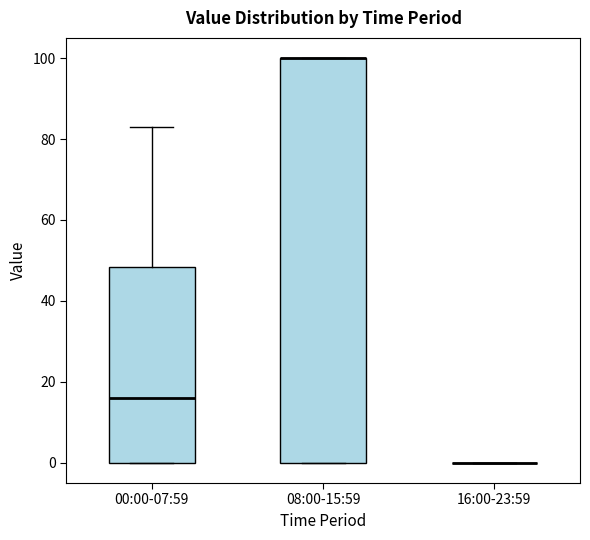

Reading left to right, read every box against the y-axis: the position of its median line, the range the box covers, and the ends of its whiskers. The values are not printed on the chart, so give them approximately, as read against the axis.

00:00-07:59: median 16, box 0 to 48, whiskers 0 to 84
08:00-15:59: median 100 (drawn on the box's upper edge), box 0 to 100, whiskers 0 to 100
16:00-23:59: box collapsed to a line at 0, whiskers 0 to 0